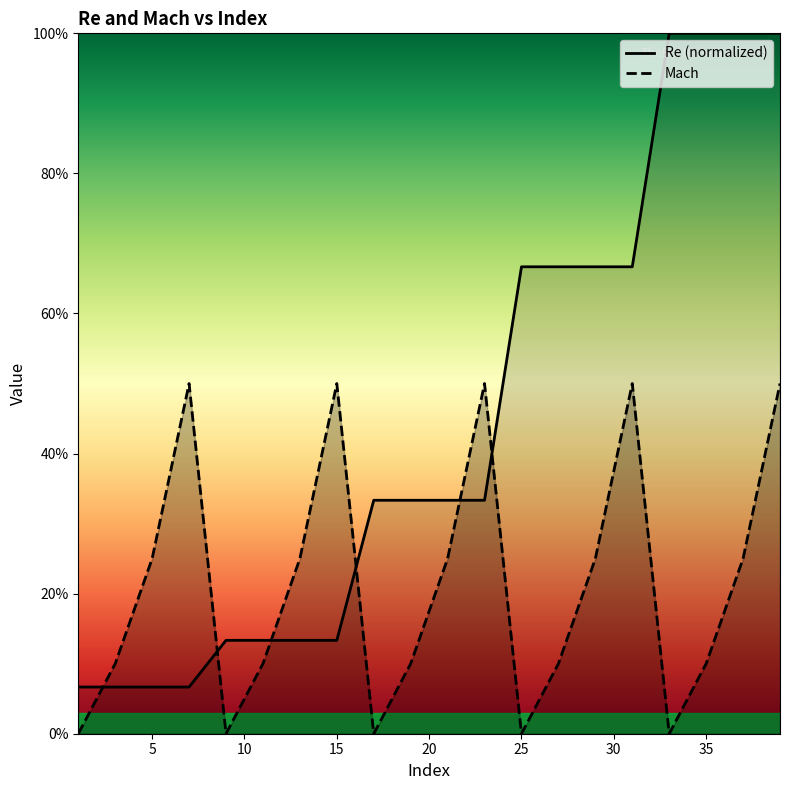

Between 17 and 19, which series saw the biggest shift?

Mach